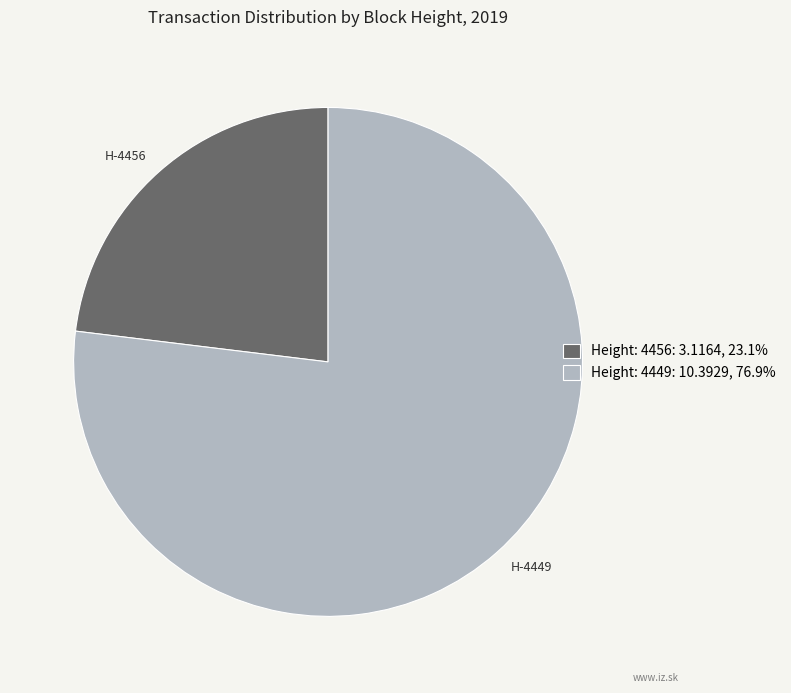

Is it true that Height: 4449 is 63% of the pie?

False